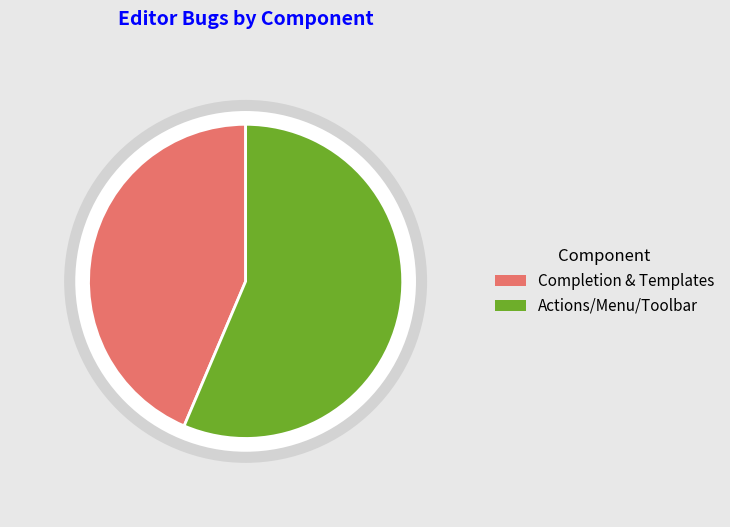

What is the majority slice?

Actions/Menu/Toolbar